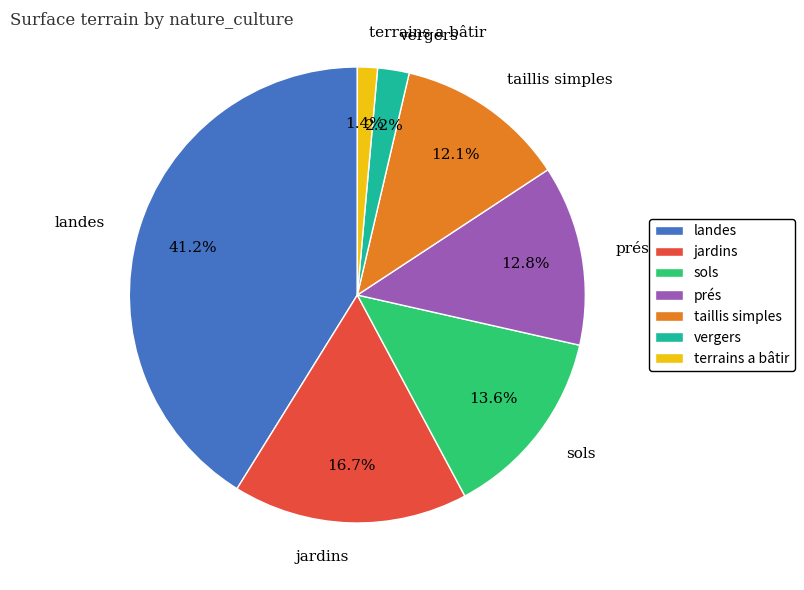

What is the ratio of the value at landes to the value at jardins?

2.5